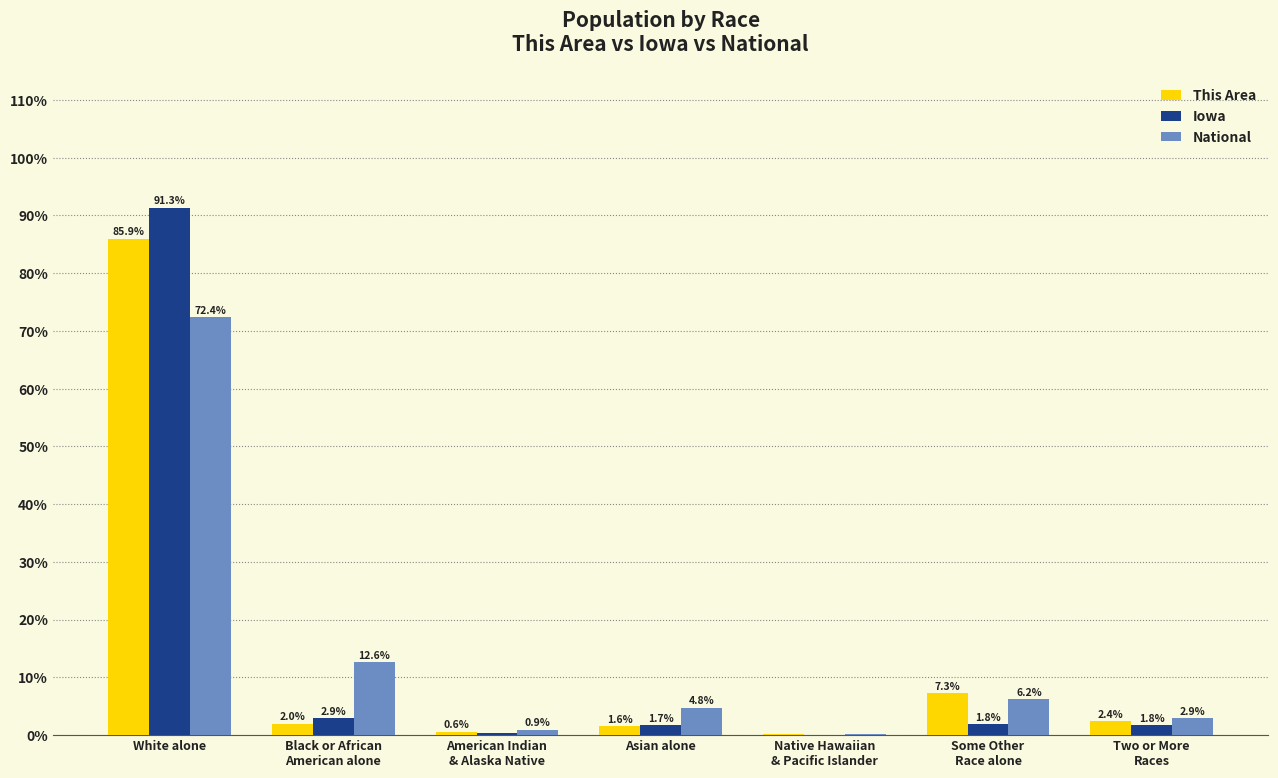

Where is This Area nearest to the value 43?

Some Other
Race alone